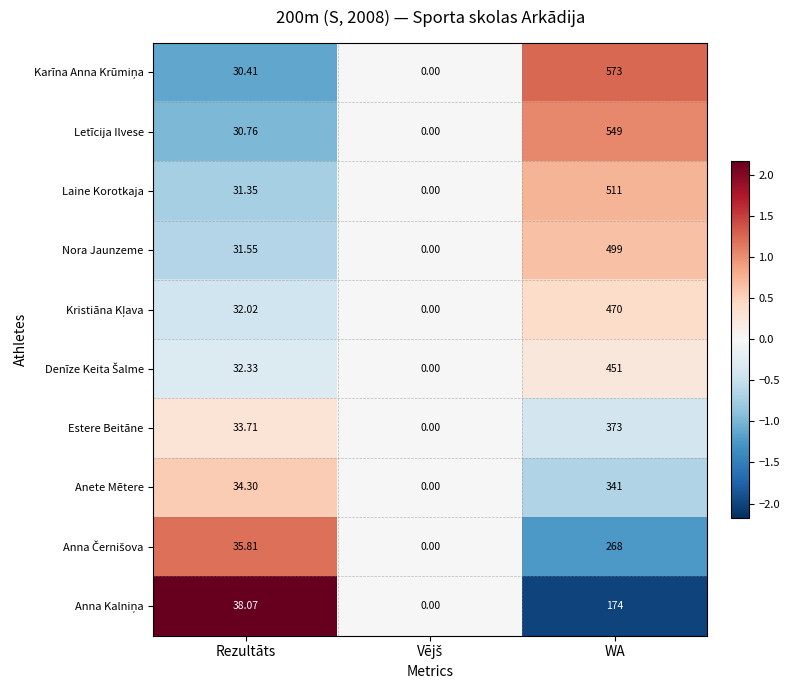

At which label is Estere Beitāne closest to 186?

Rezultāts